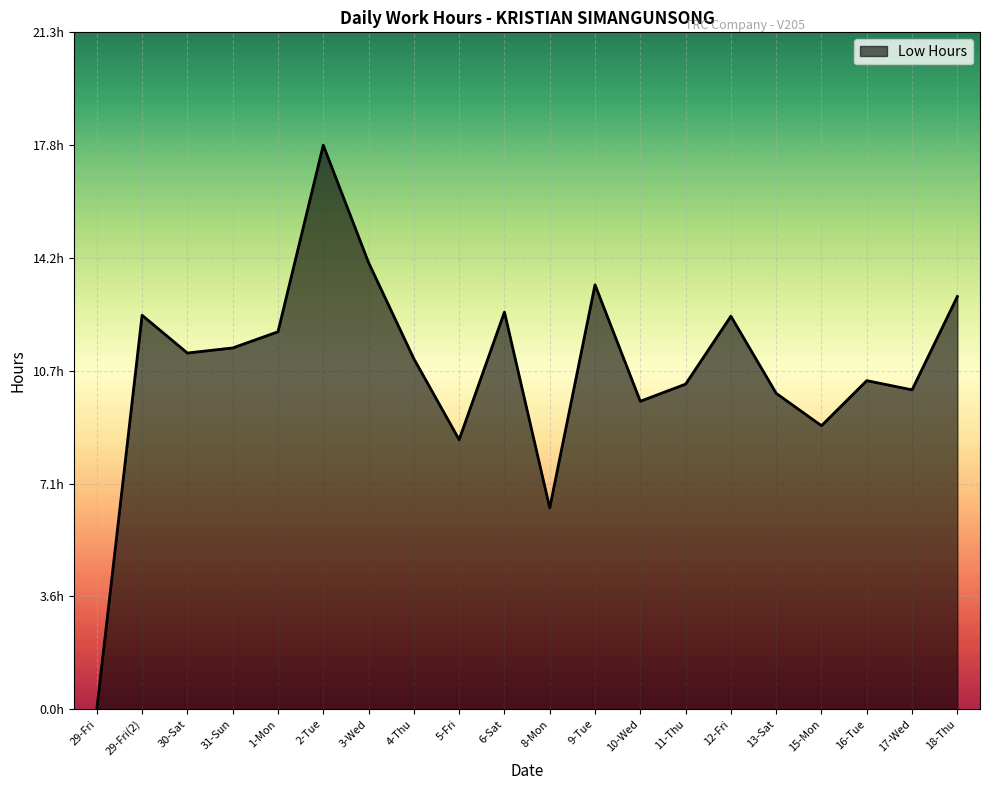

At which category does the chart reach its minimum across all series?

29-Fri